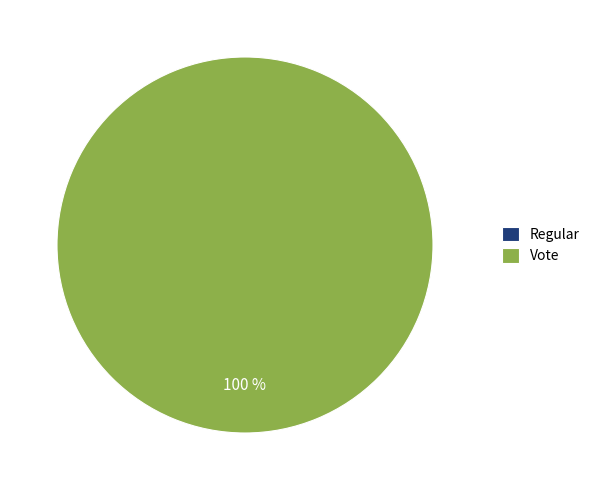

Which category accounts for the majority?

Vote